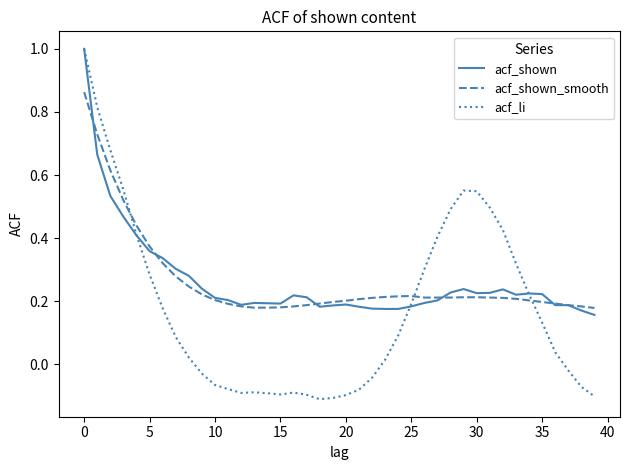

Which series has the largest range (max minus min)?

acf_li